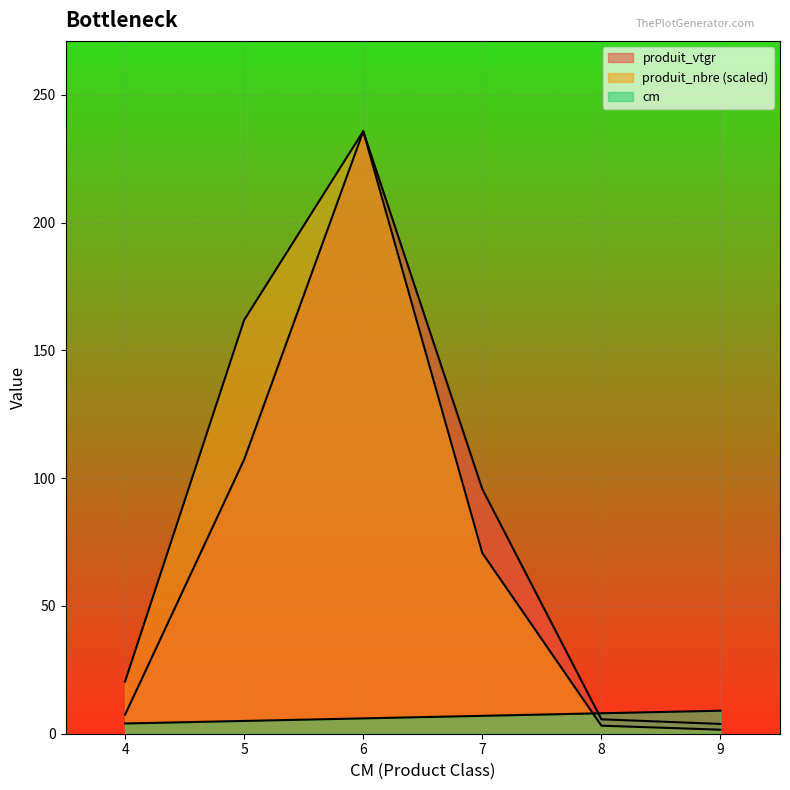

Reading left to right, transcribe all the data shown in this chart.

cm: 4.0	5.0	6.0	7.0	8.0	9.0
produit_nbre: 20.4	161.9	235.7	70.7	3.1	1.6
produit_vtgr: 7.4	107.3	235.7	95.7	5.6	3.8